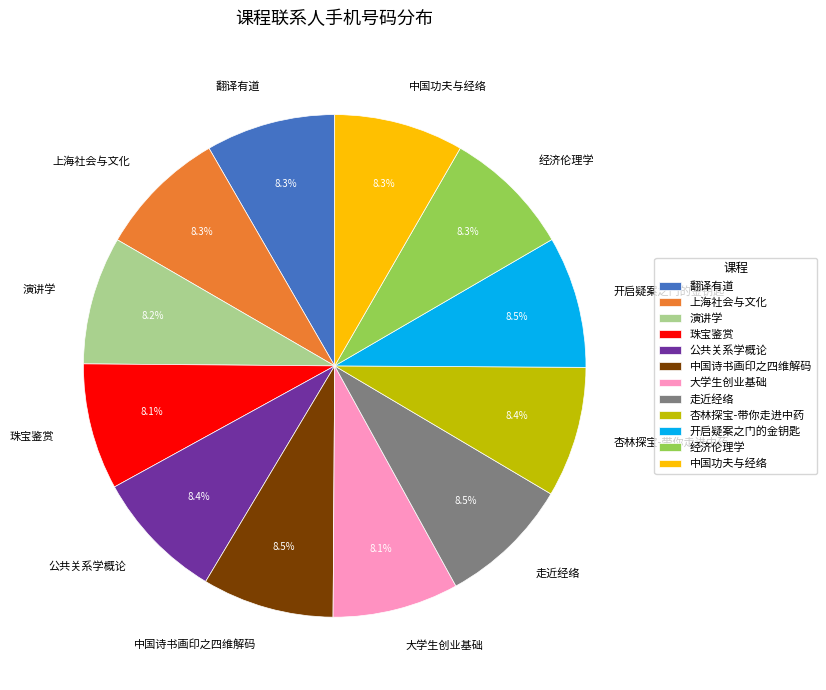

Is 大学生创业基础 the majority of the pie?

No